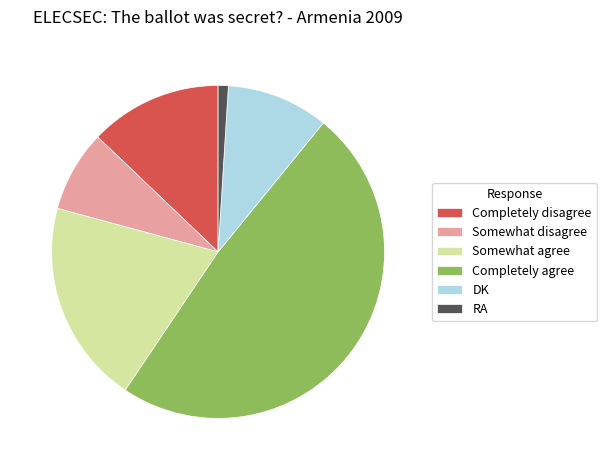

Rank the categories by value from highest to lowest.

Completely agree, Somewhat agree, Completely disagree, DK, Somewhat disagree, RA